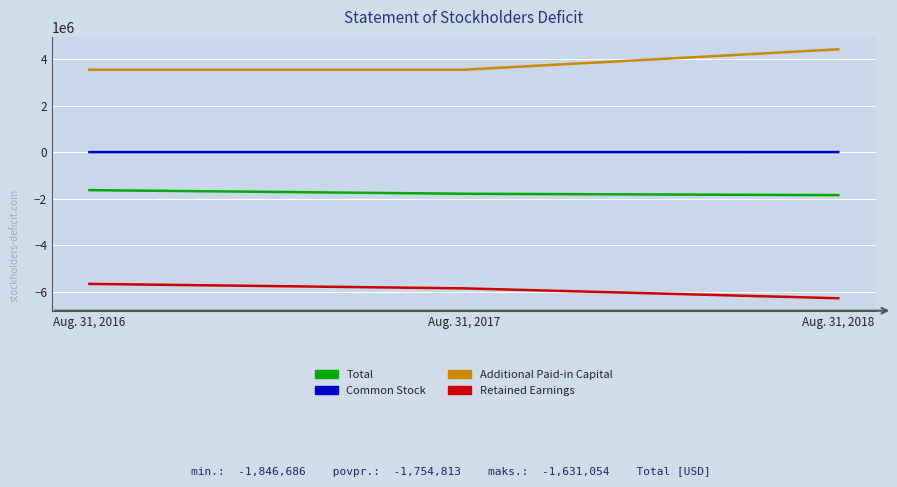

Rank the series by their average value, from lowest to highest.

Retained Earnings, Total, Common Stock, Additional Paid-in Capital